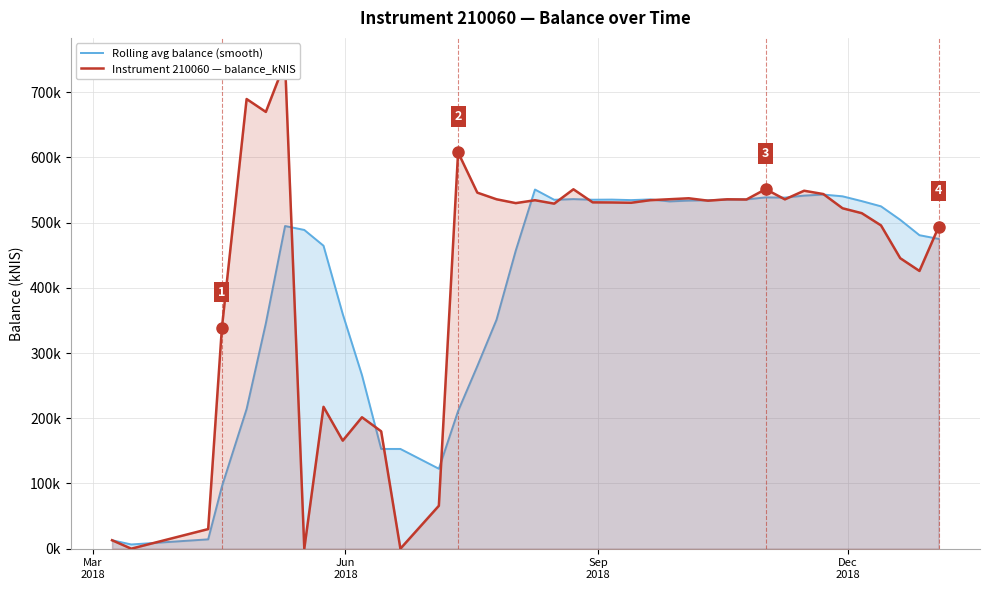

Rank the series by their average value, from lowest to highest.

Rolling avg balance (smooth), Instrument 210060 — balance_kNIS